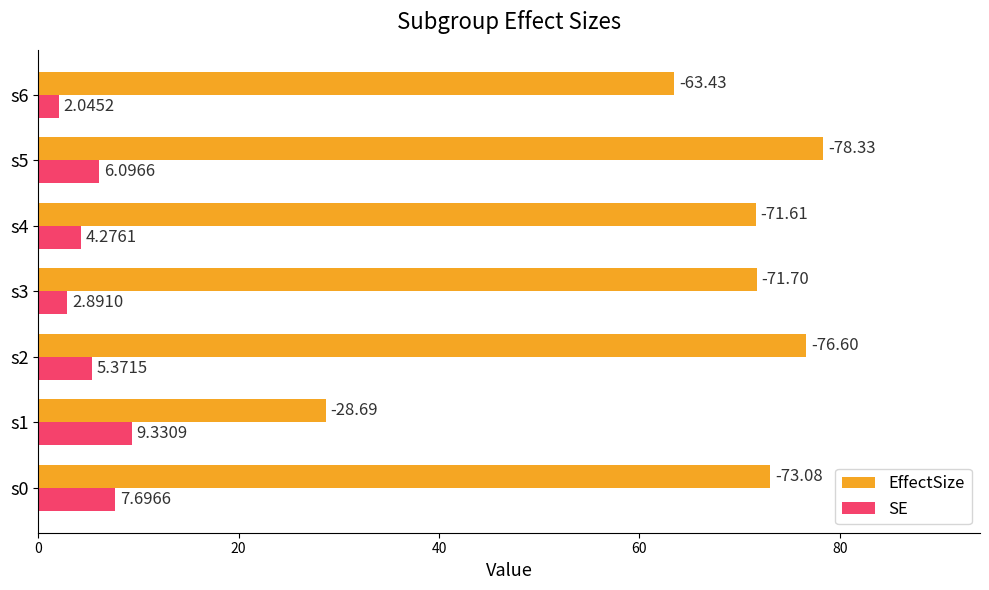

Is the value of SE at s5 greater than the value of EffectSize at s6?

No